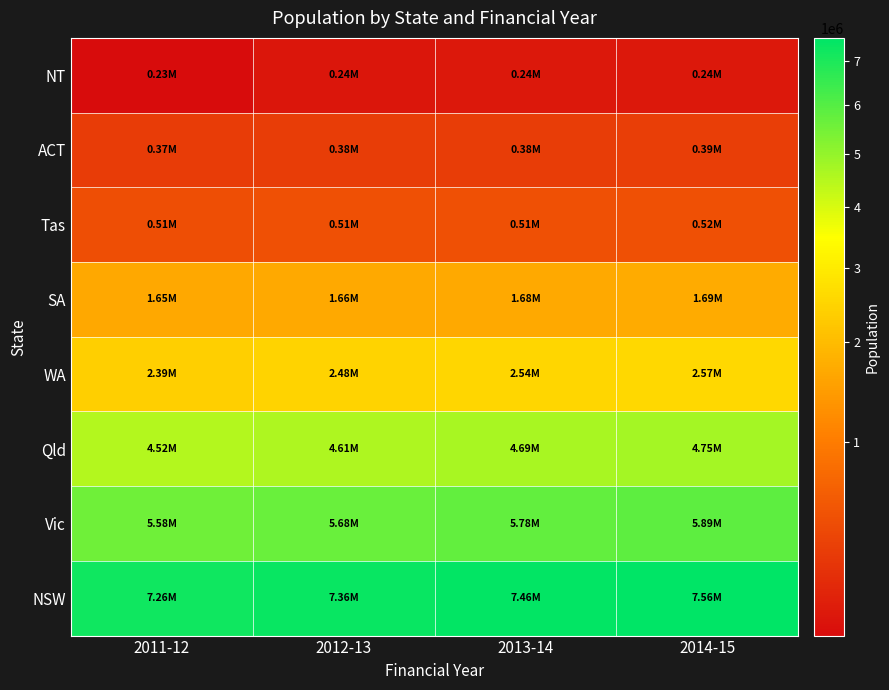

List the series in order of their peak value, lowest first.

NT, ACT, Tas, SA, WA, Qld, Vic, NSW